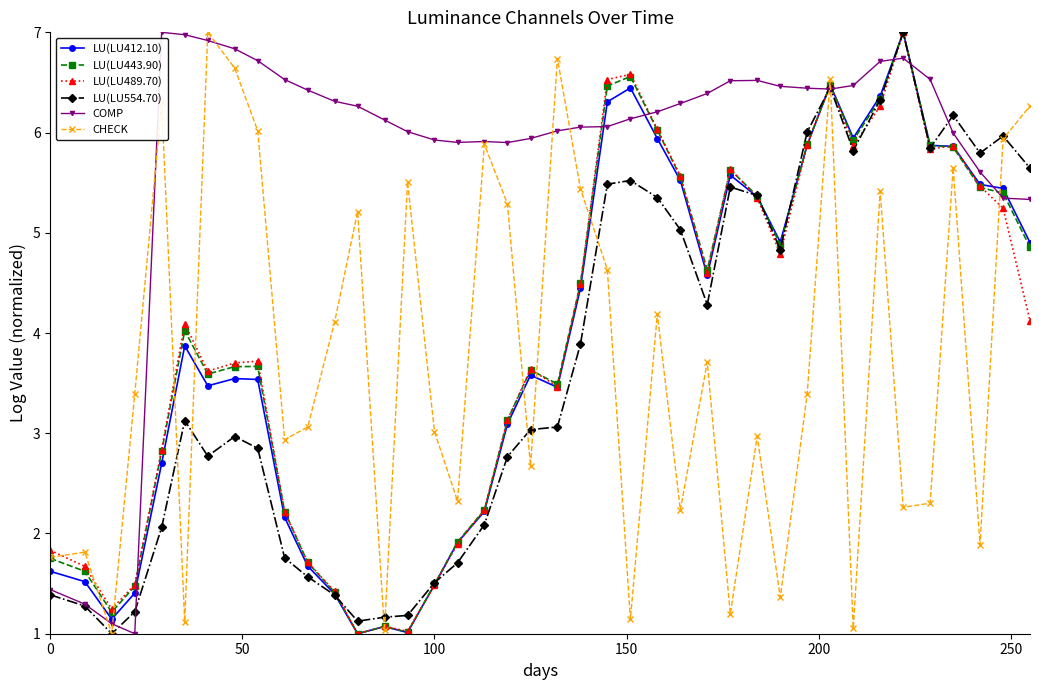

What is the value of the LU(LU412.10) point at the 32nd from the left?

6.5